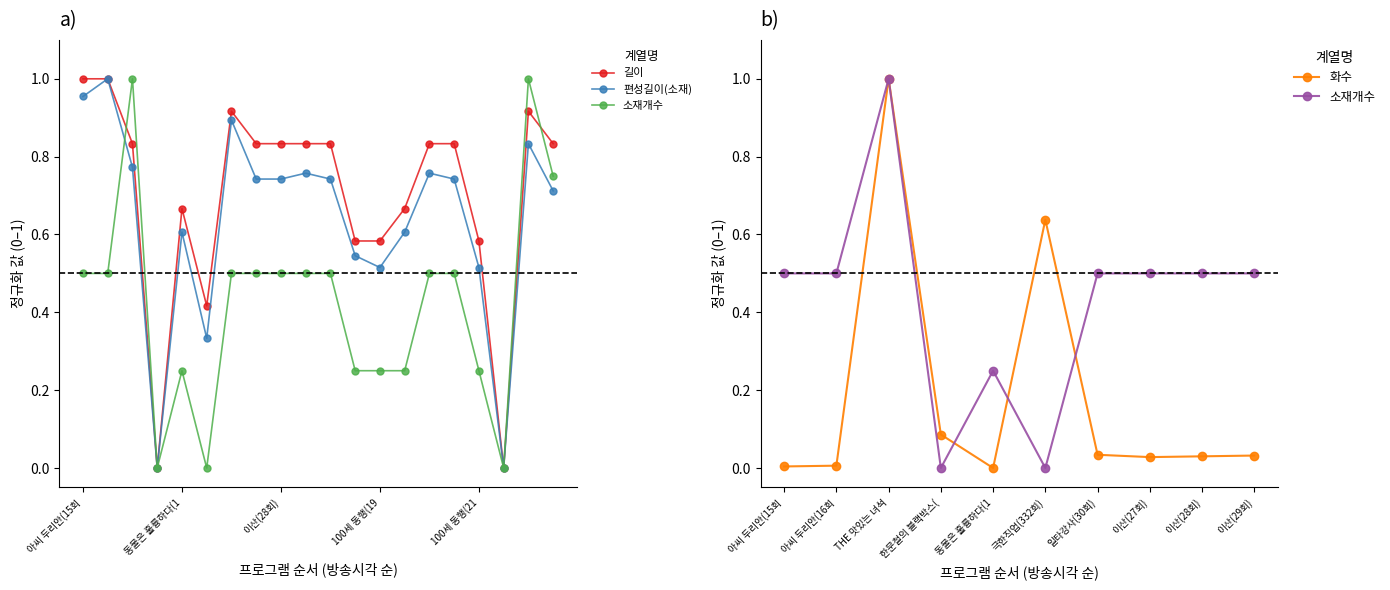

Does the chart display data point markers on the line(s)?

Yes